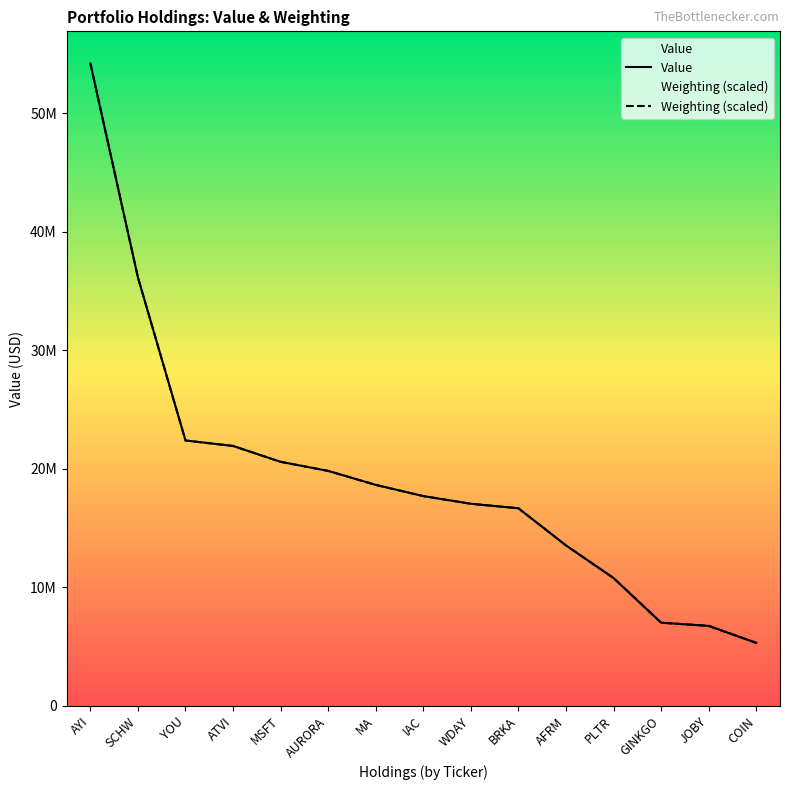

How many values in the Weighting series exceed 17693137?

8